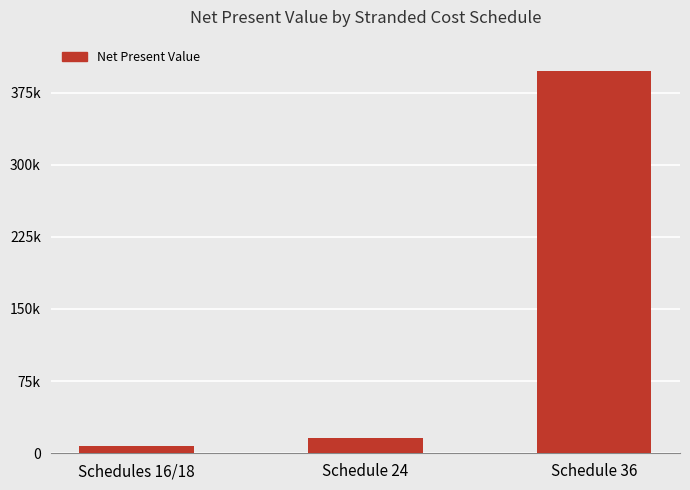

Is it true that the value at Schedules 16/18 is 8064.6?

True